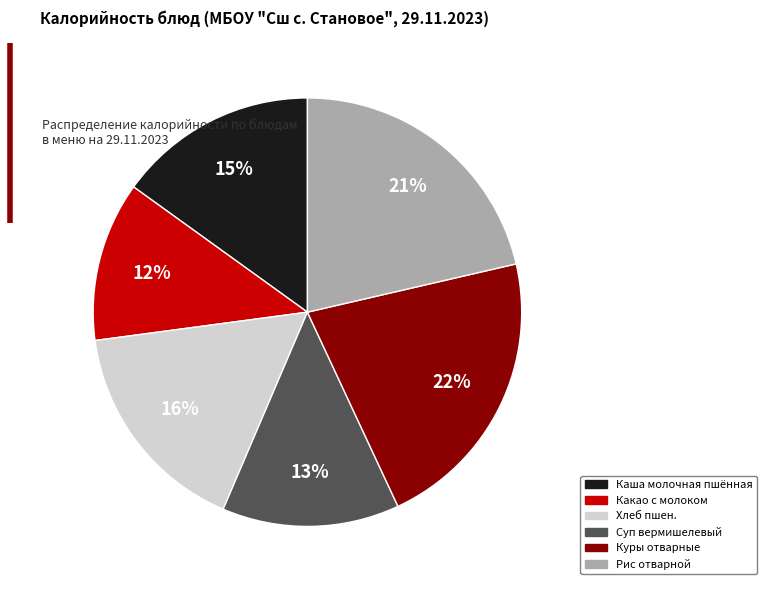

How many slices are in this pie chart?

6